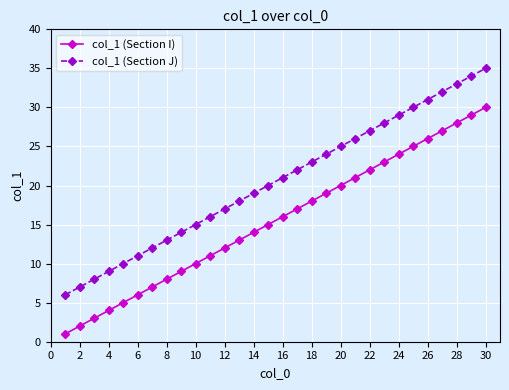

What are all the series names shown in the legend?

col_1 (Section I), col_1 (Section J)